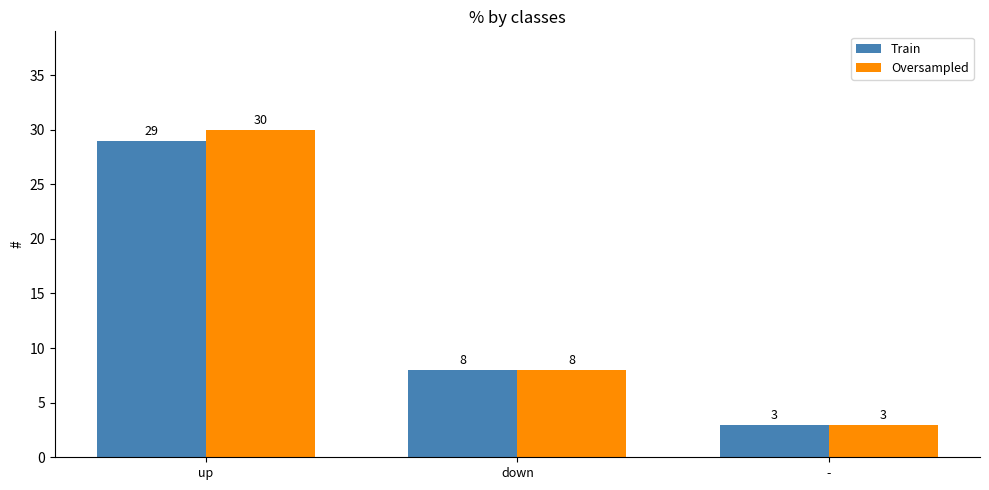

Where does the Train series first go above 8?

up